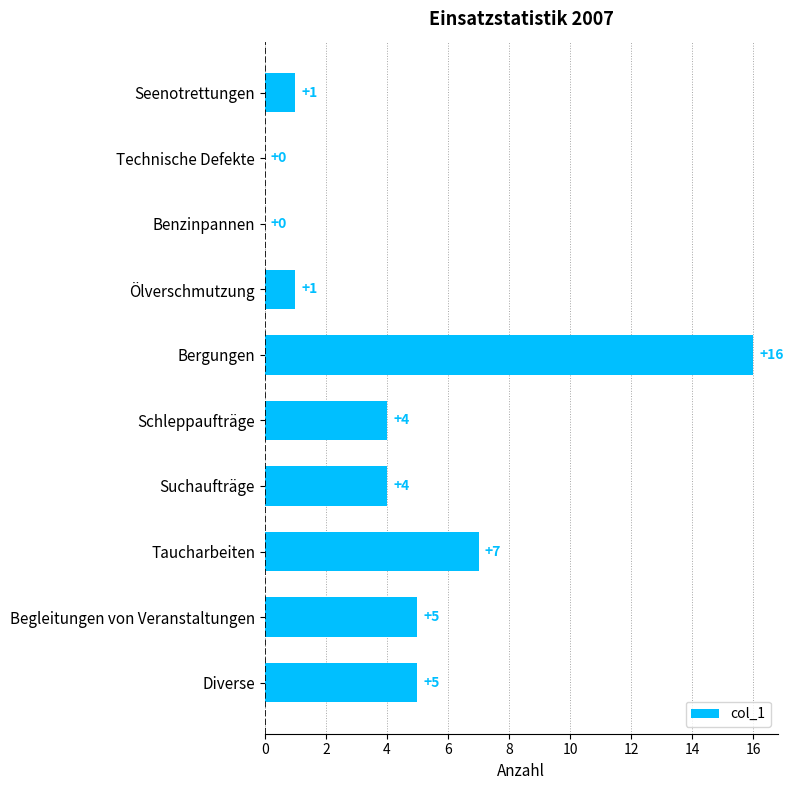

The chart shows a value of 2 at Diverse. True or false?

False